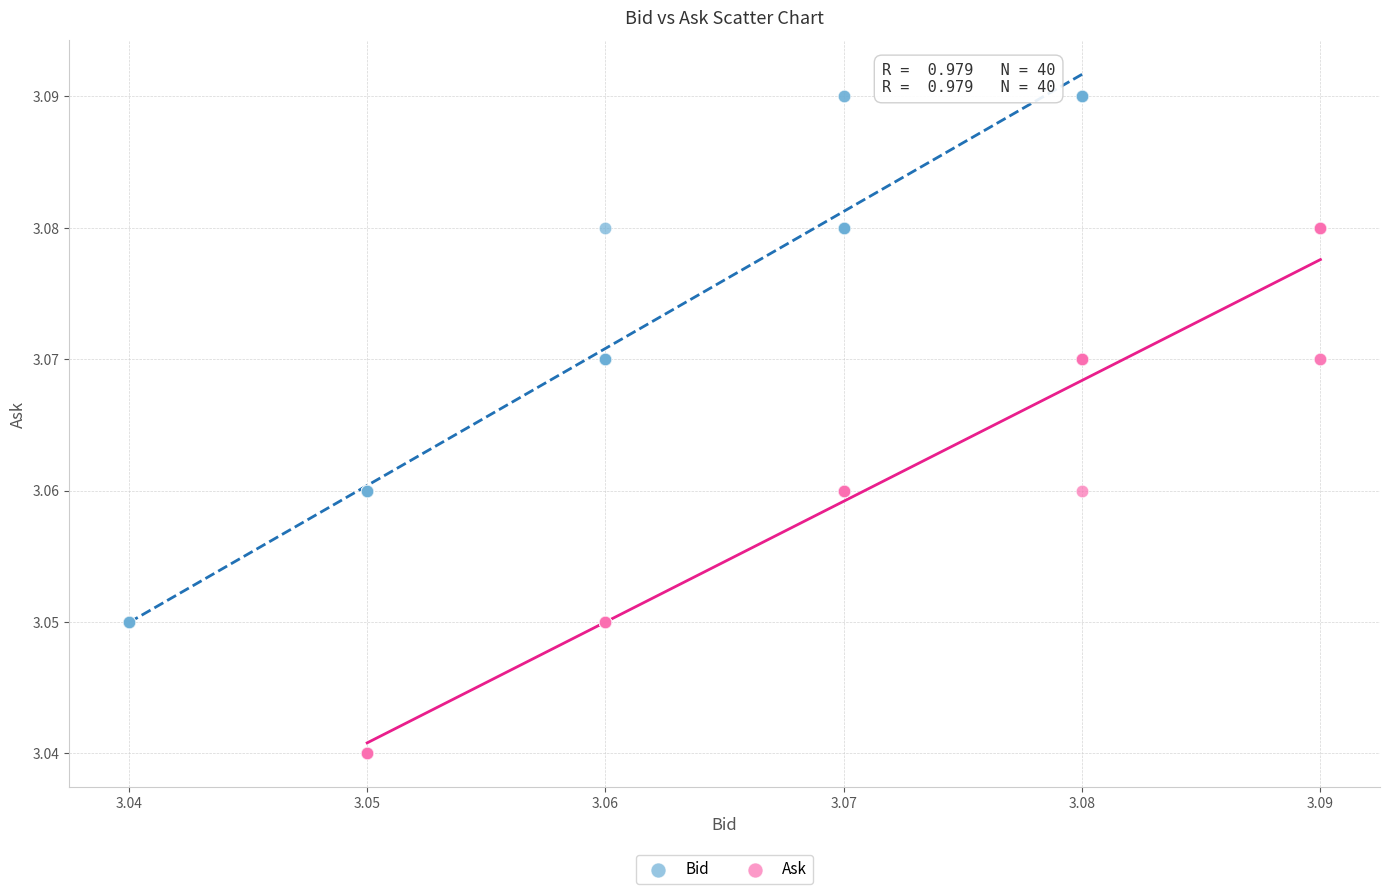

Which series reaches the maximum Y coordinate?

Bid